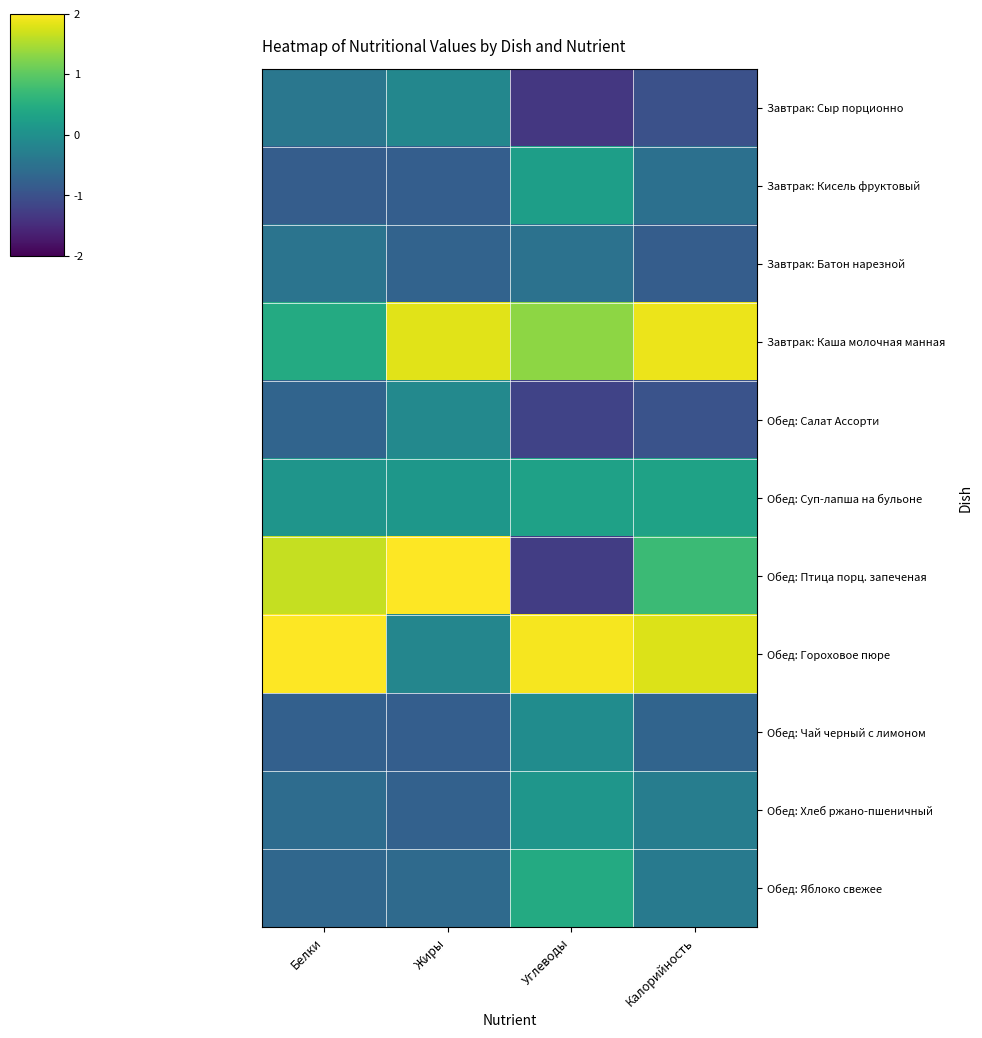

At which category is the sum across all series the highest?

Углеводы